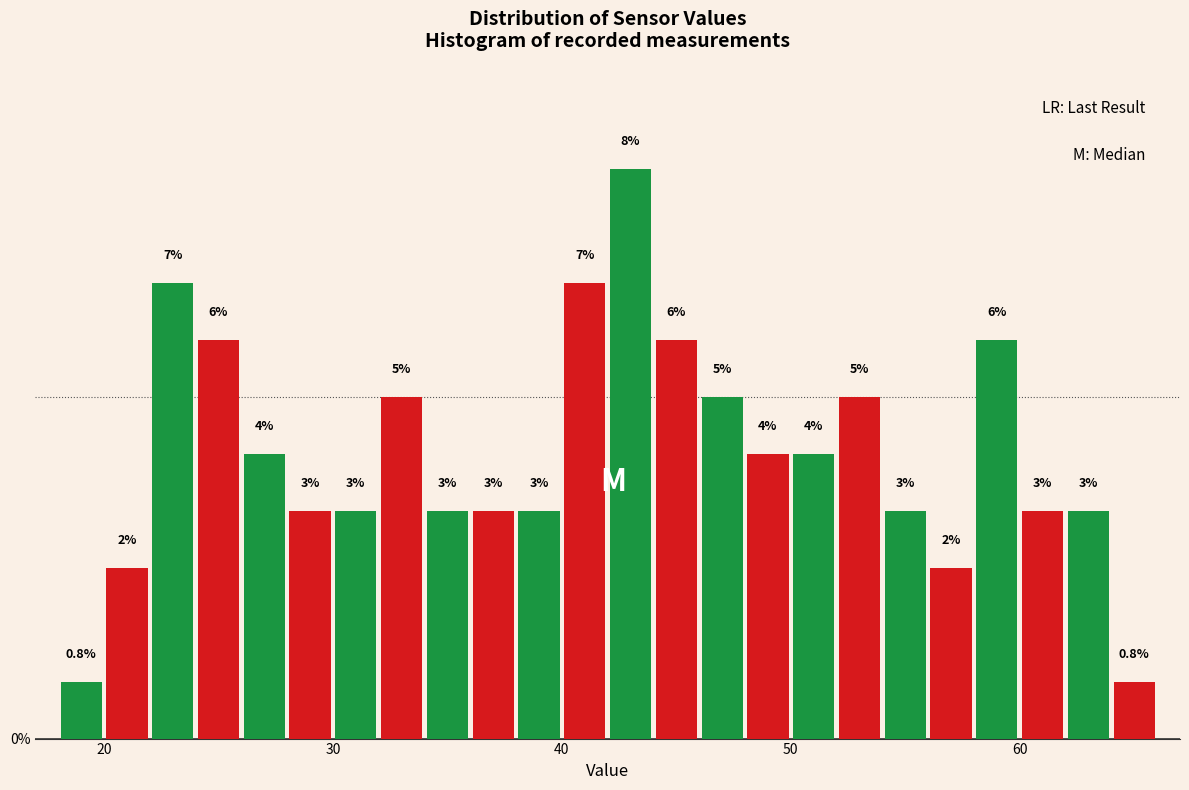

Around what value on the x-axis is the tallest bar? Give the approximate position of its centre, as read against the axis.

43